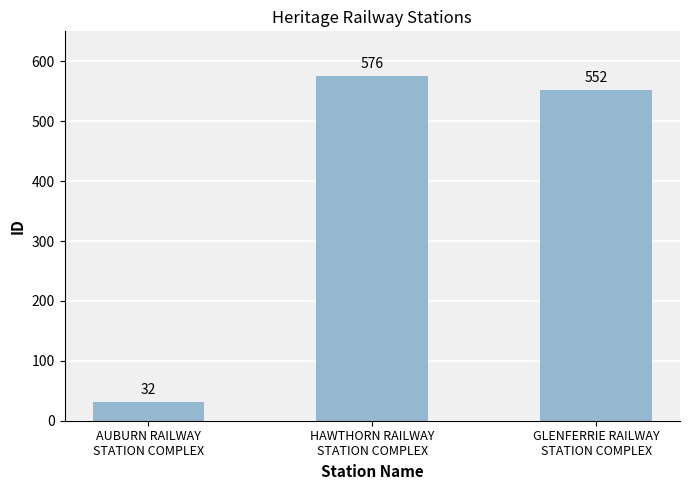

What is the difference between the values at GLENFERRIE RAILWAY
STATION COMPLEX and AUBURN RAILWAY
STATION COMPLEX?

520